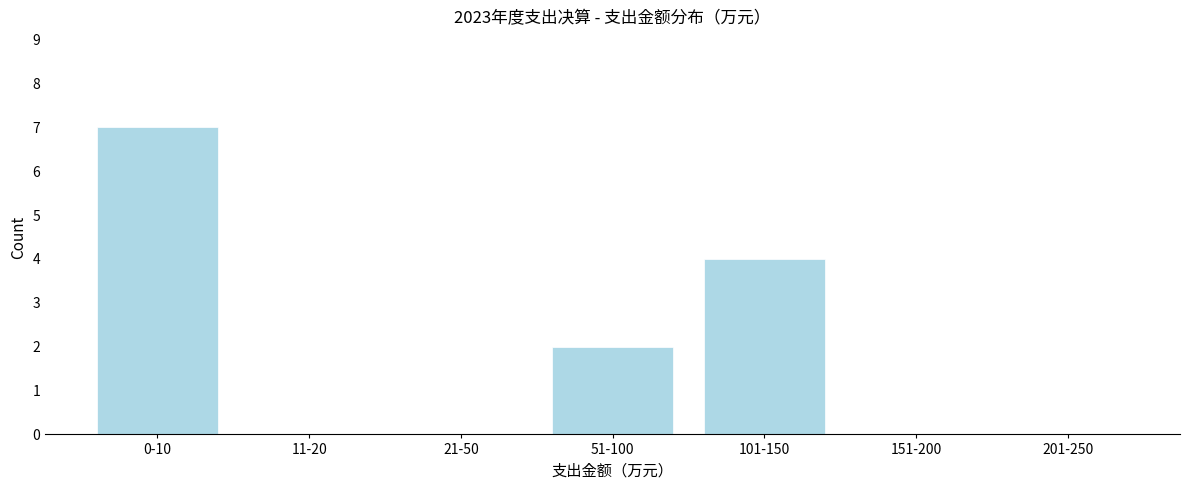

Reading left to right, extract all data points from this chart.

0-10=7	11-20=0	21-50=0	51-100=2	101-150=4	151-200=0	201-250=0